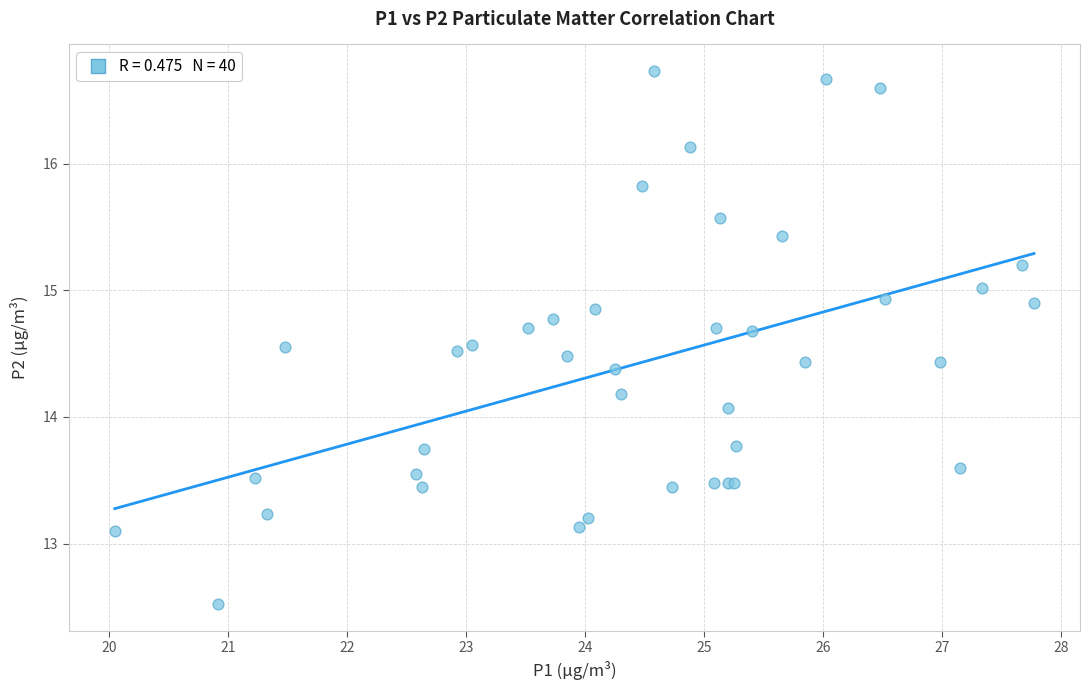

What Y value in the scatter plot is closest to 14?

14.1